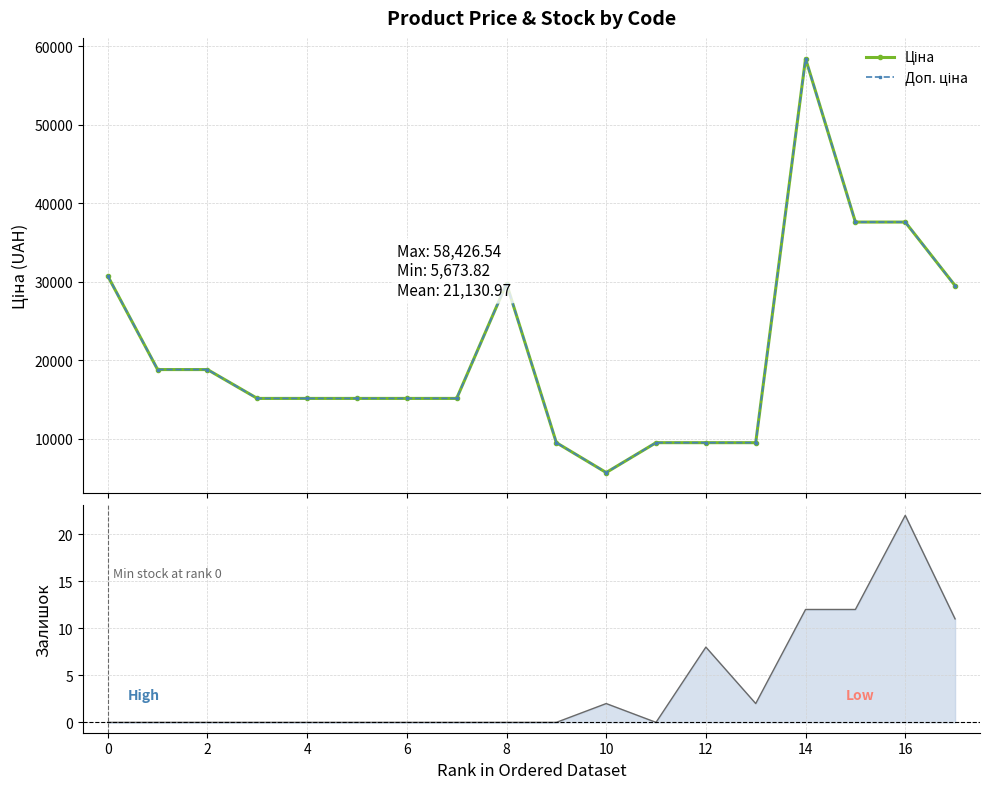

True or false: Доп. ціна and Ціна intersect in this chart.

False